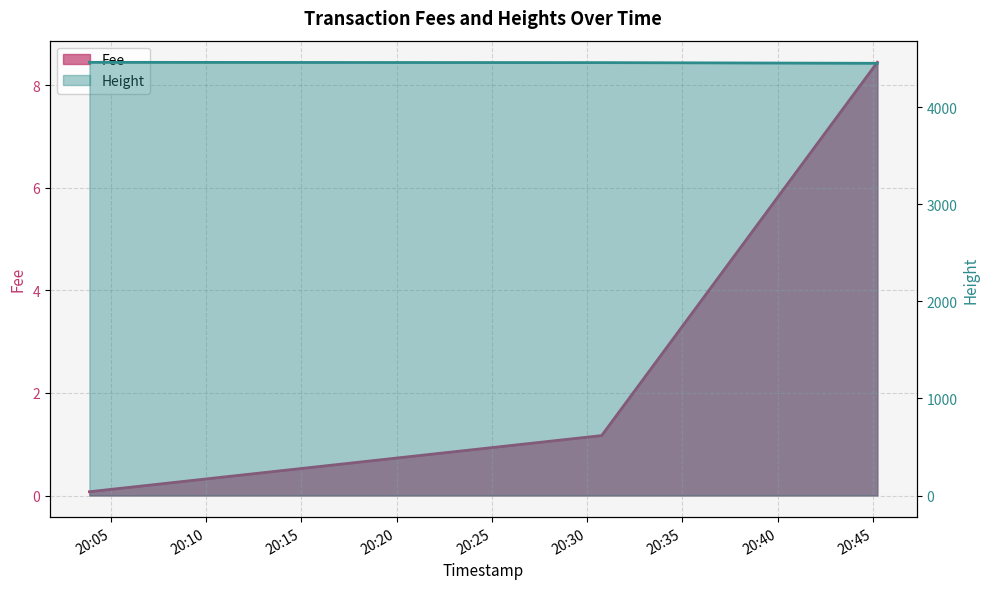

Which category has the highest value across all series?

2019-01-22 20:03:53